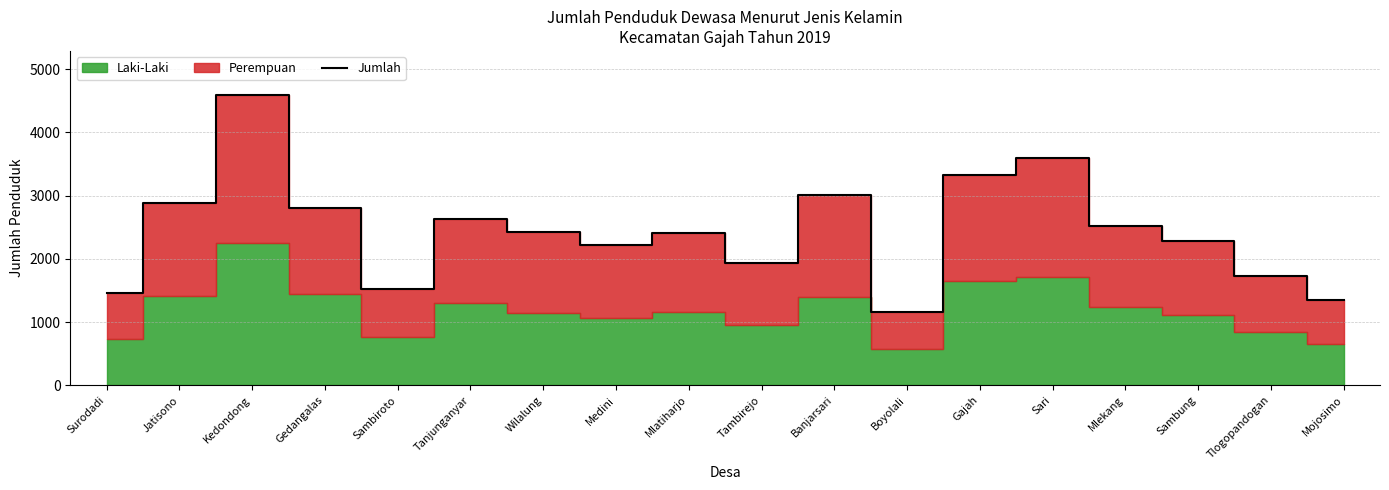

Reading left to right, extract all data points from this chart.

1465	2879	4597	2805	1527	2631	2424	2224	2404	1932	3013	1161	3322	3588	2517	2279	1724	1348